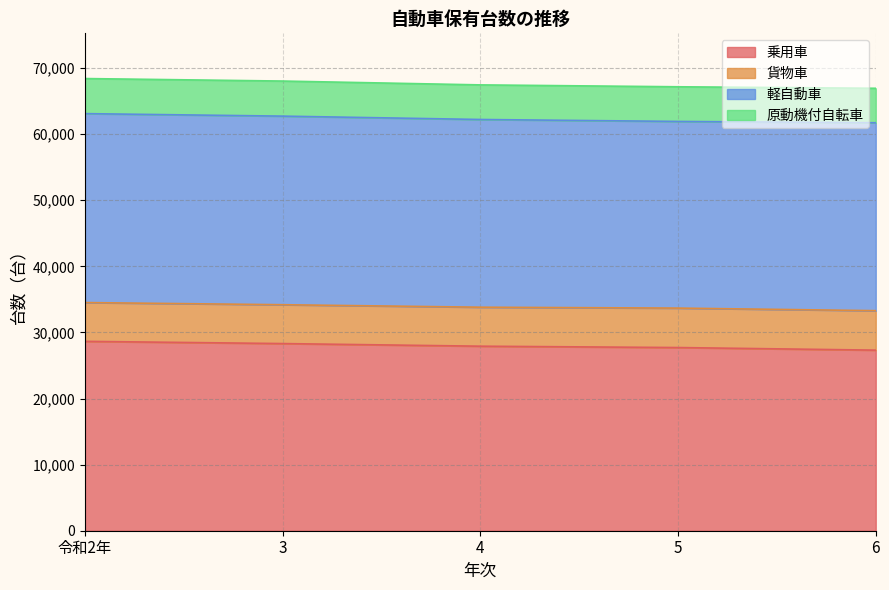

The 原動機付自転車 series shows 5307 at 令和2年. True or false?

True